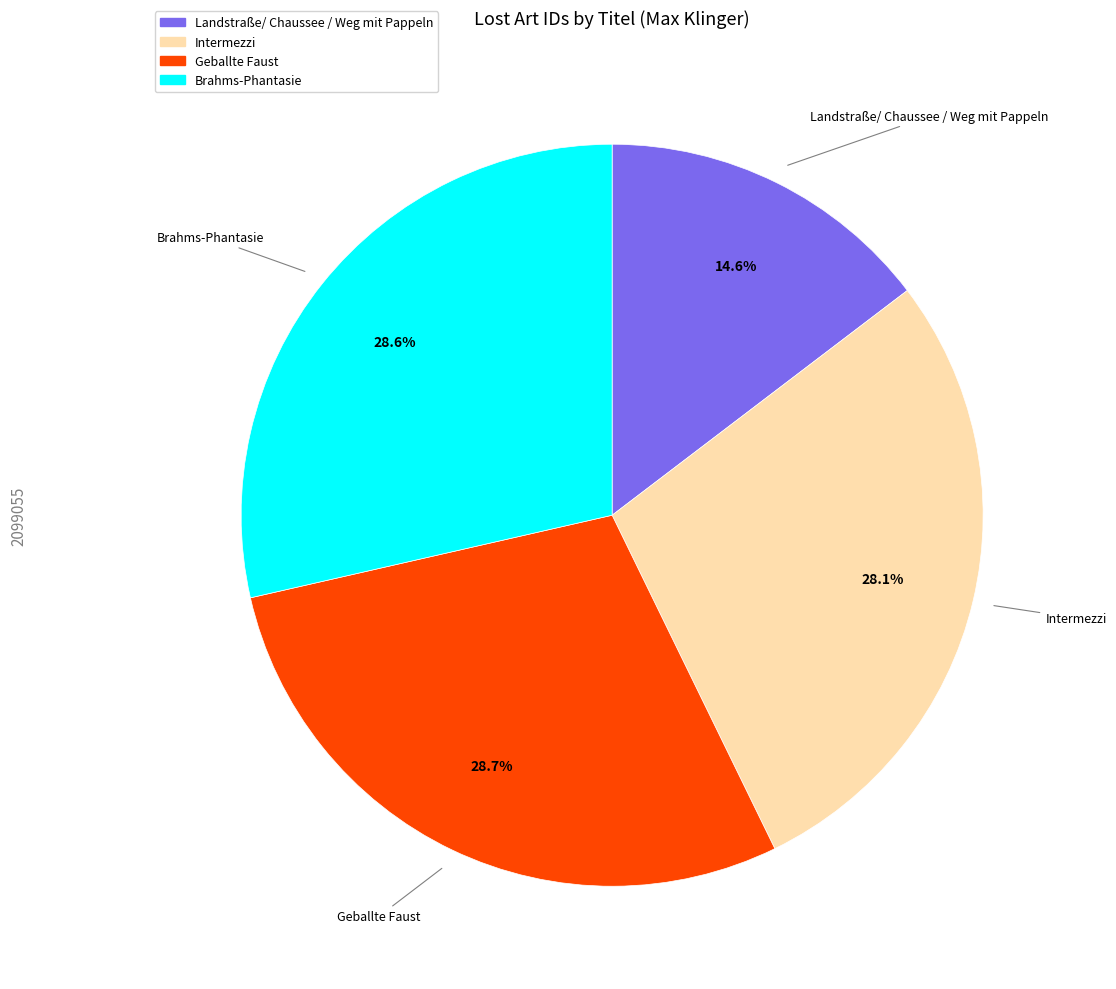

To the nearest percent, what is the average slice percentage?

25%